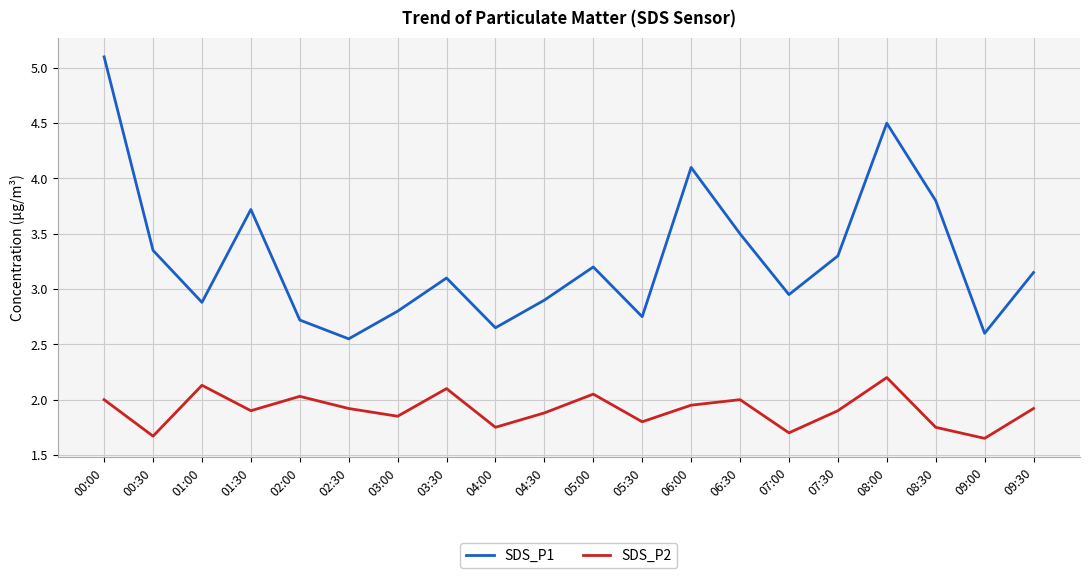

What is the greatest value displayed?

5.1